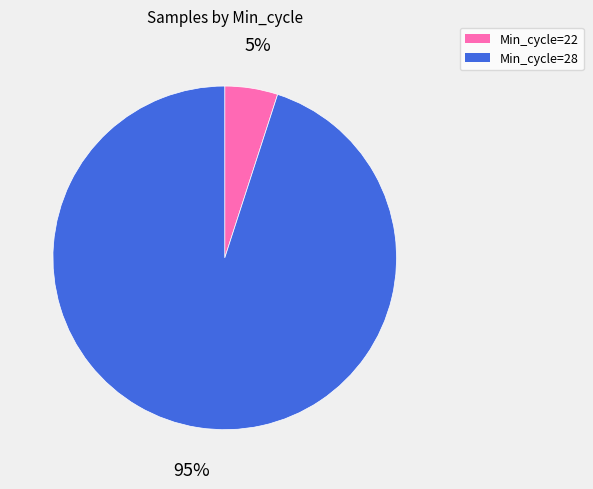

Is there any slice that represents more than half of the pie?

Yes